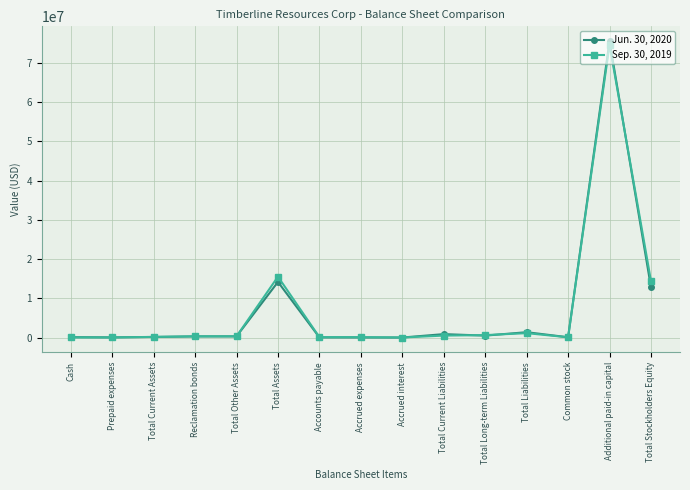

What is the label of the 3rd point from the left?

Total Current Assets